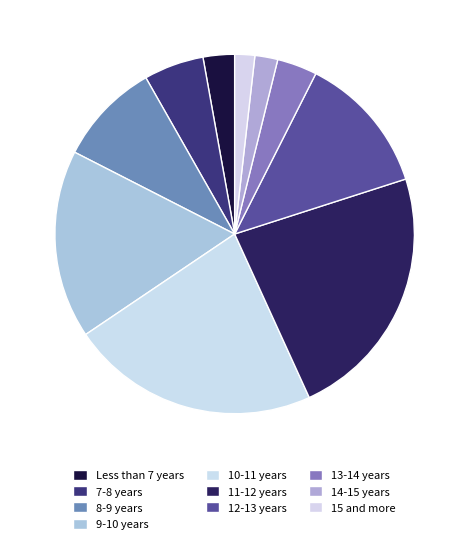

Do 8-9 years and 9-10 years together represent more than half of the pie?

No